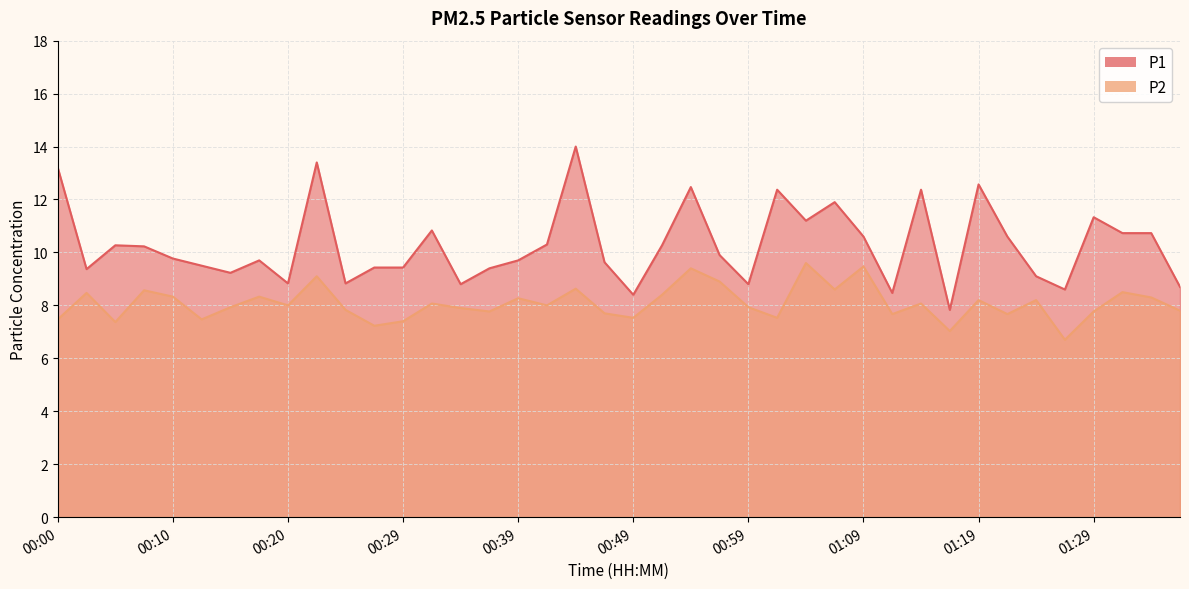

Does the chart display data point markers on the line(s)?

No